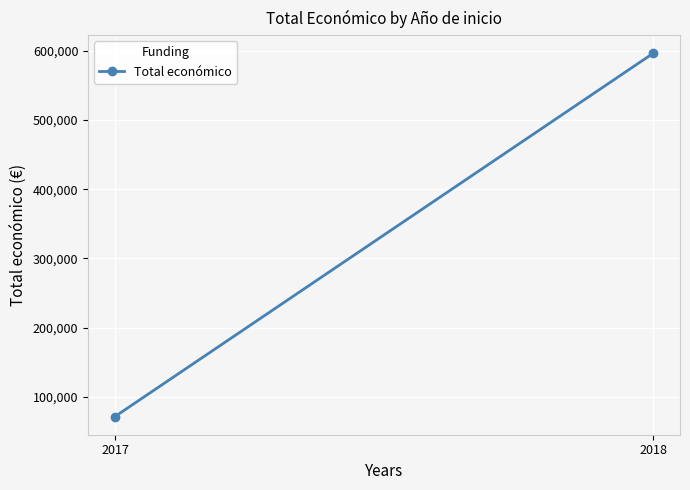

What is the difference between the values at 2017 and 2018?

524306